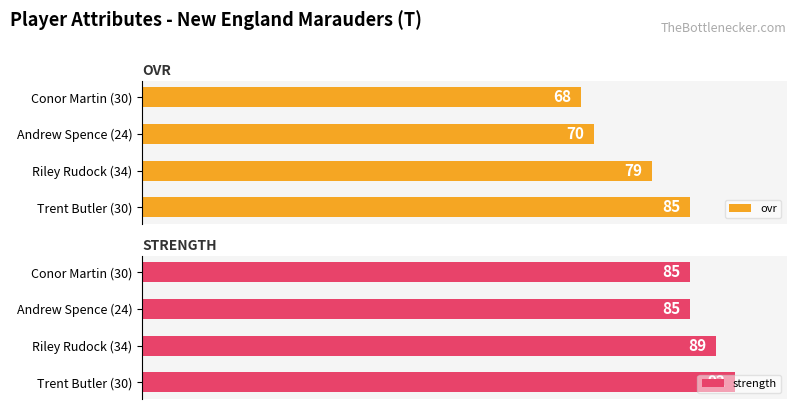

What is the difference between the second highest and second lowest values in the ovr series?

9